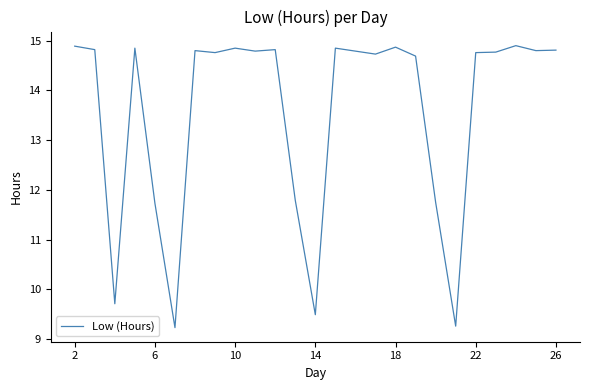

What is the difference between the maximum and minimum values?

5.7